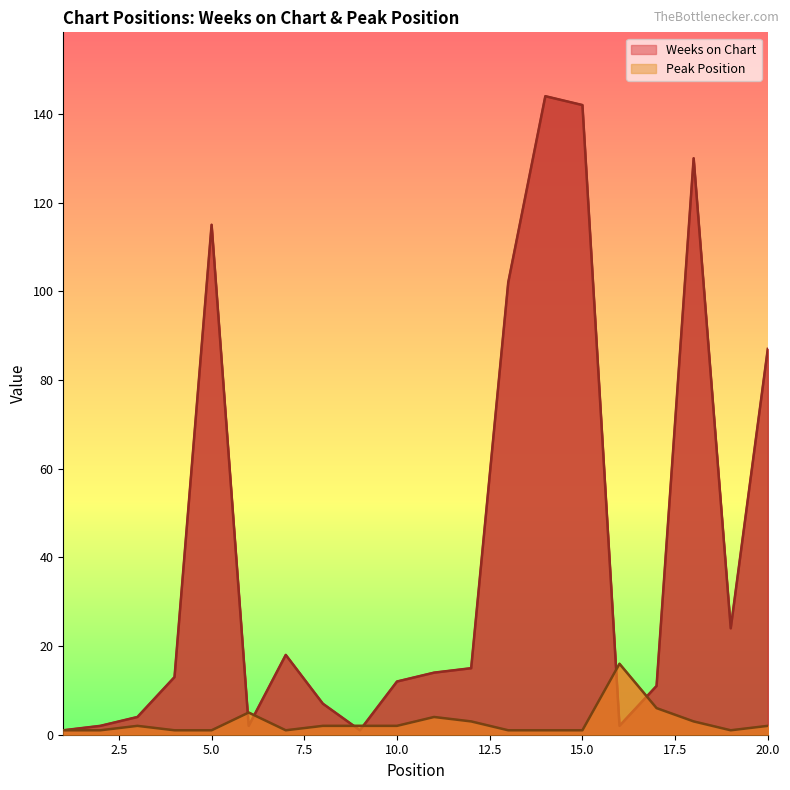

What is the difference between the second highest and minimum values in the Peak Position series?

5